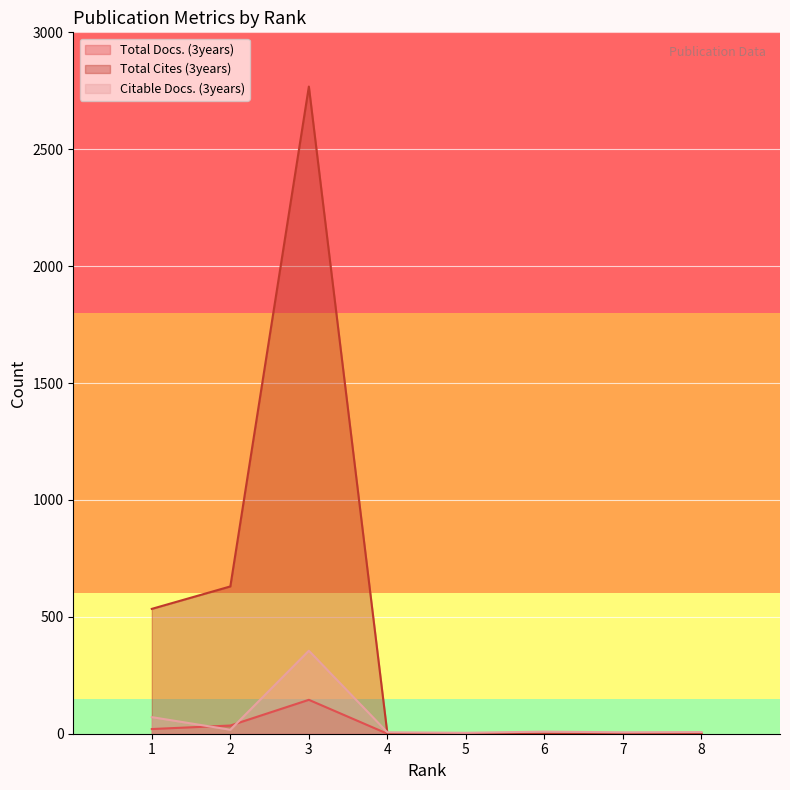

What are all the series names shown in the legend?

Total Docs. (3years), Total Cites (3years), Citable Docs. (3years)